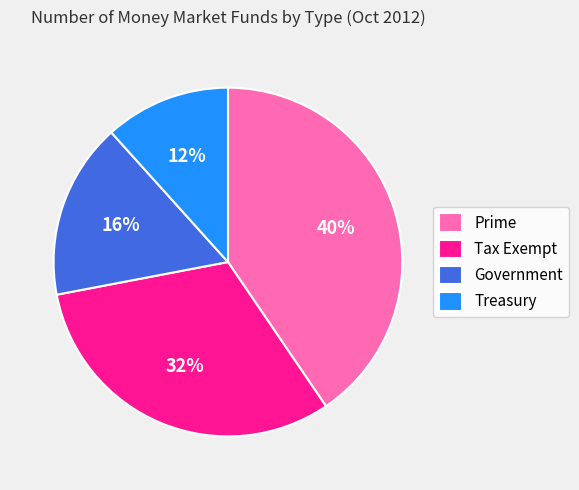

Combined, do Treasury and Tax Exempt account for over 50%?

No